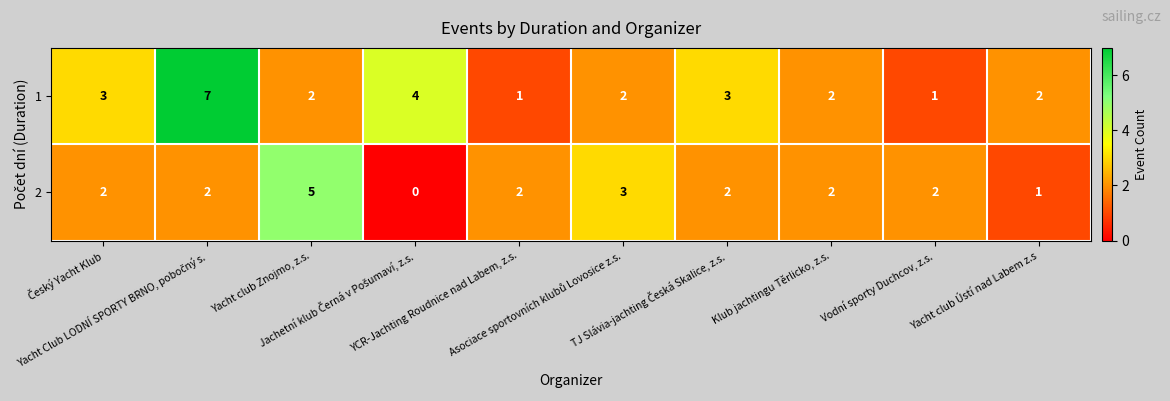

Rank the series by their average value, from lowest to highest.

2, 1